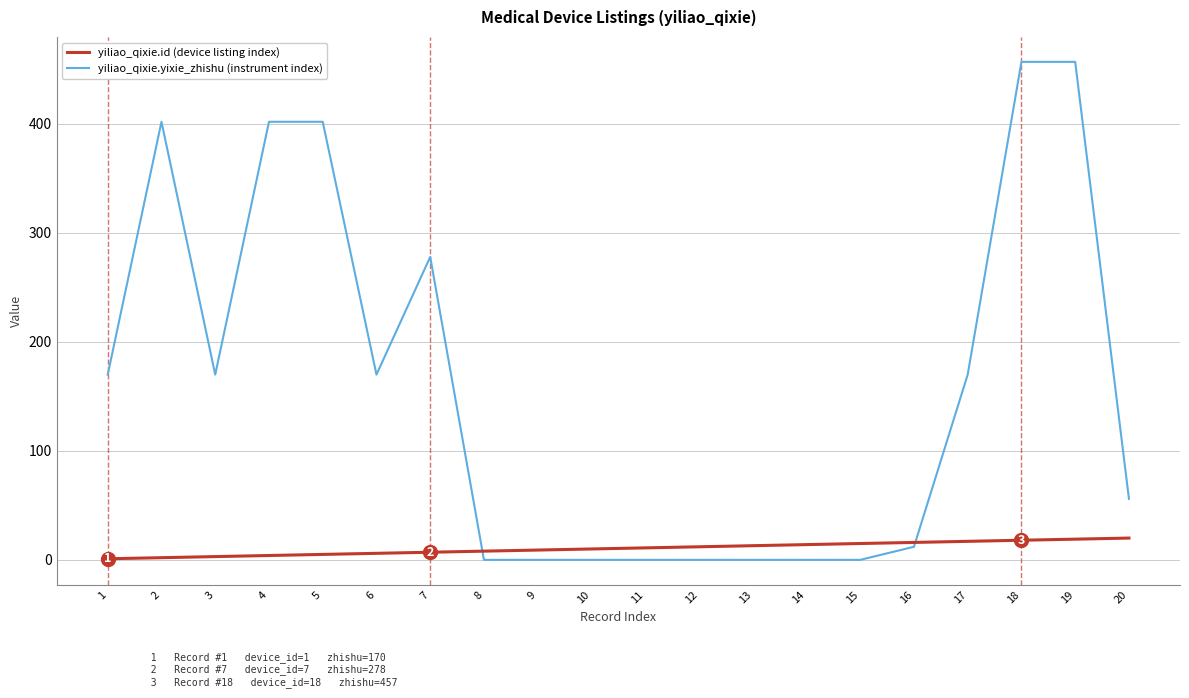

What is the greatest value displayed?

457